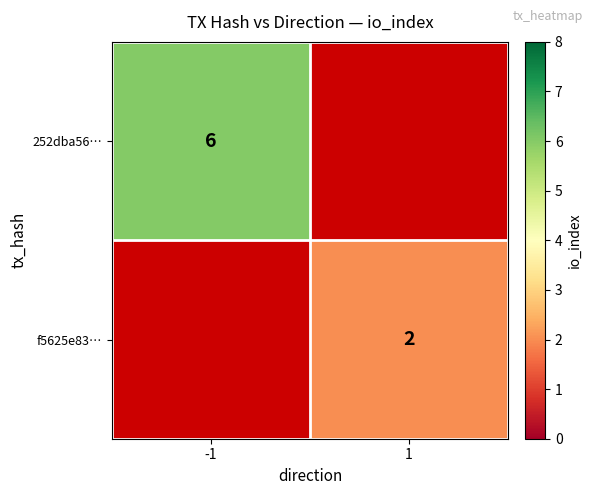

At which category does the chart reach its peak across all series?

-1